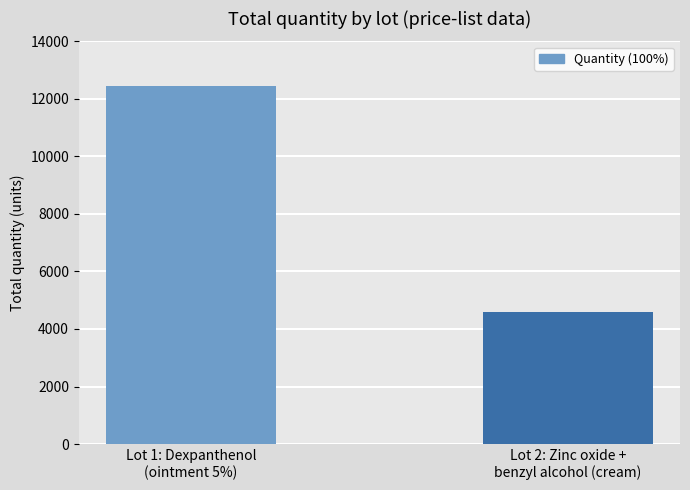

At which label is the value closest to 8515?

Lot 2: Zinc oxide +
benzyl alcohol (cream)